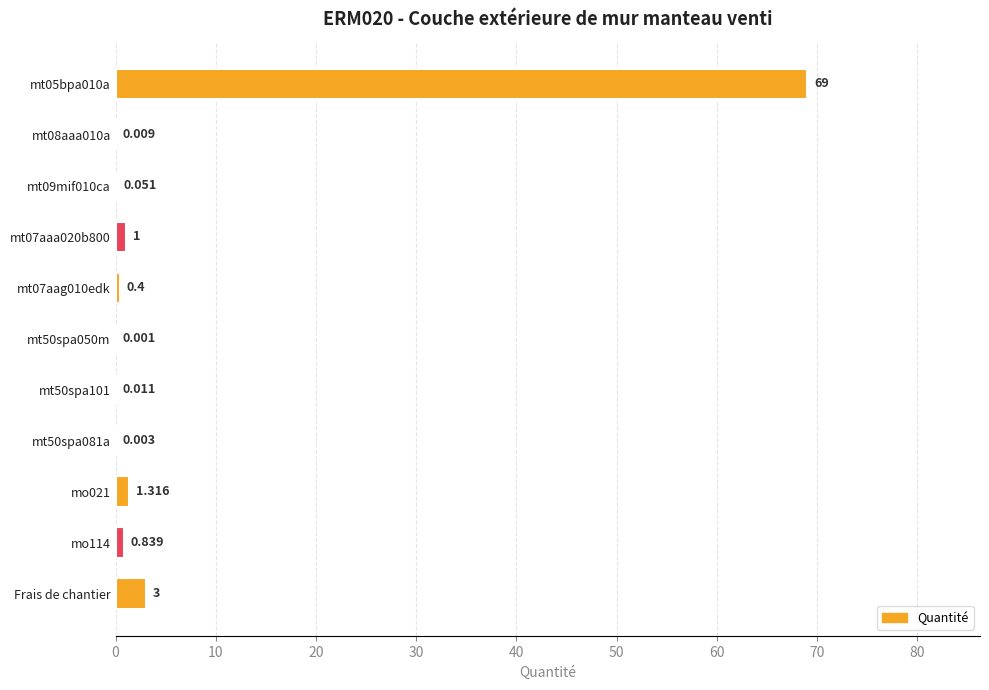

Count the number of categories in the chart.

11